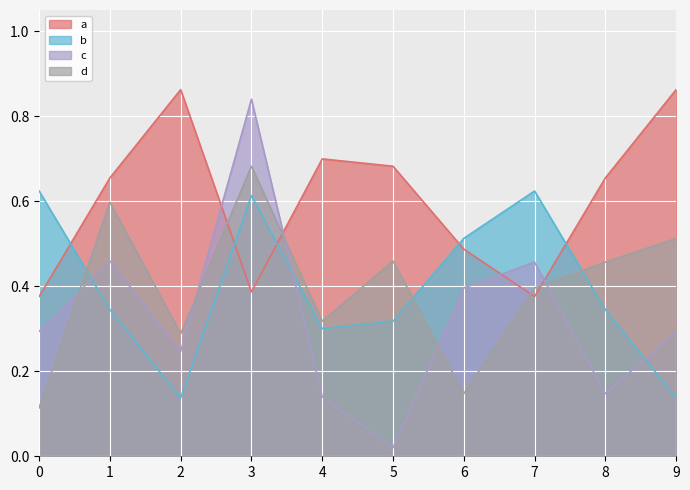

How many lines are shown in the chart?

4